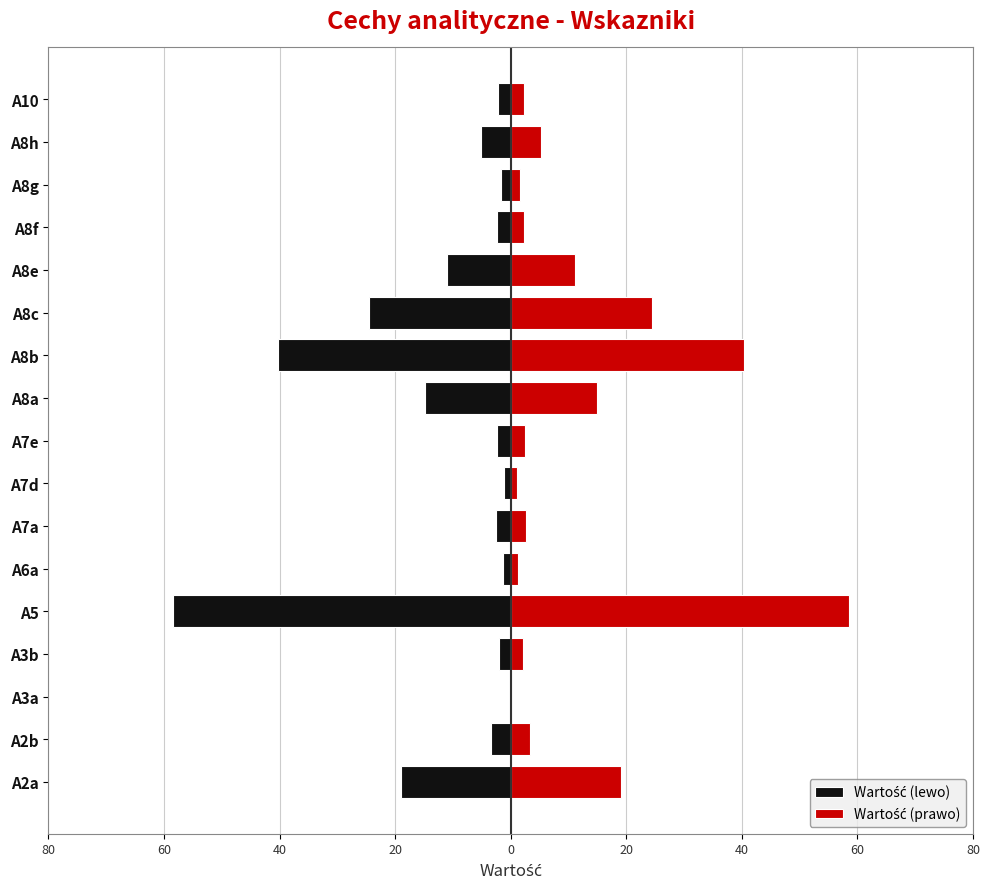

What is the sum of all Wartość (lewo) values?

-192.6